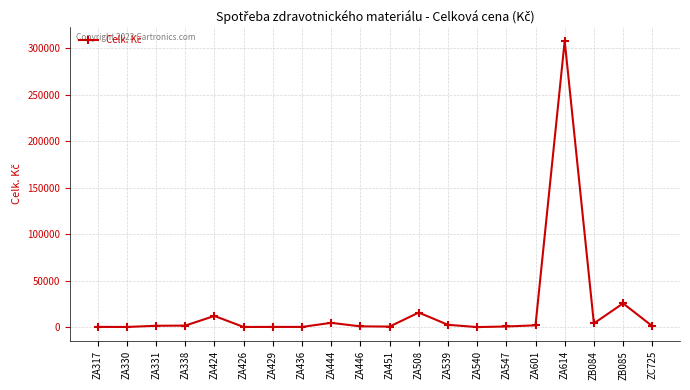

Which label corresponds to the largest value in the chart?

ZA614